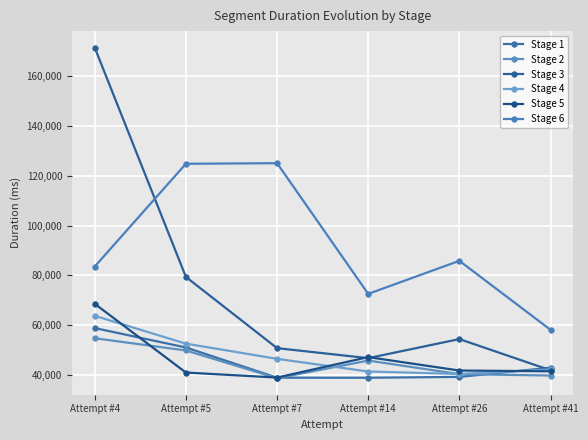

What is the highest value of the Stage 2 series?

54704